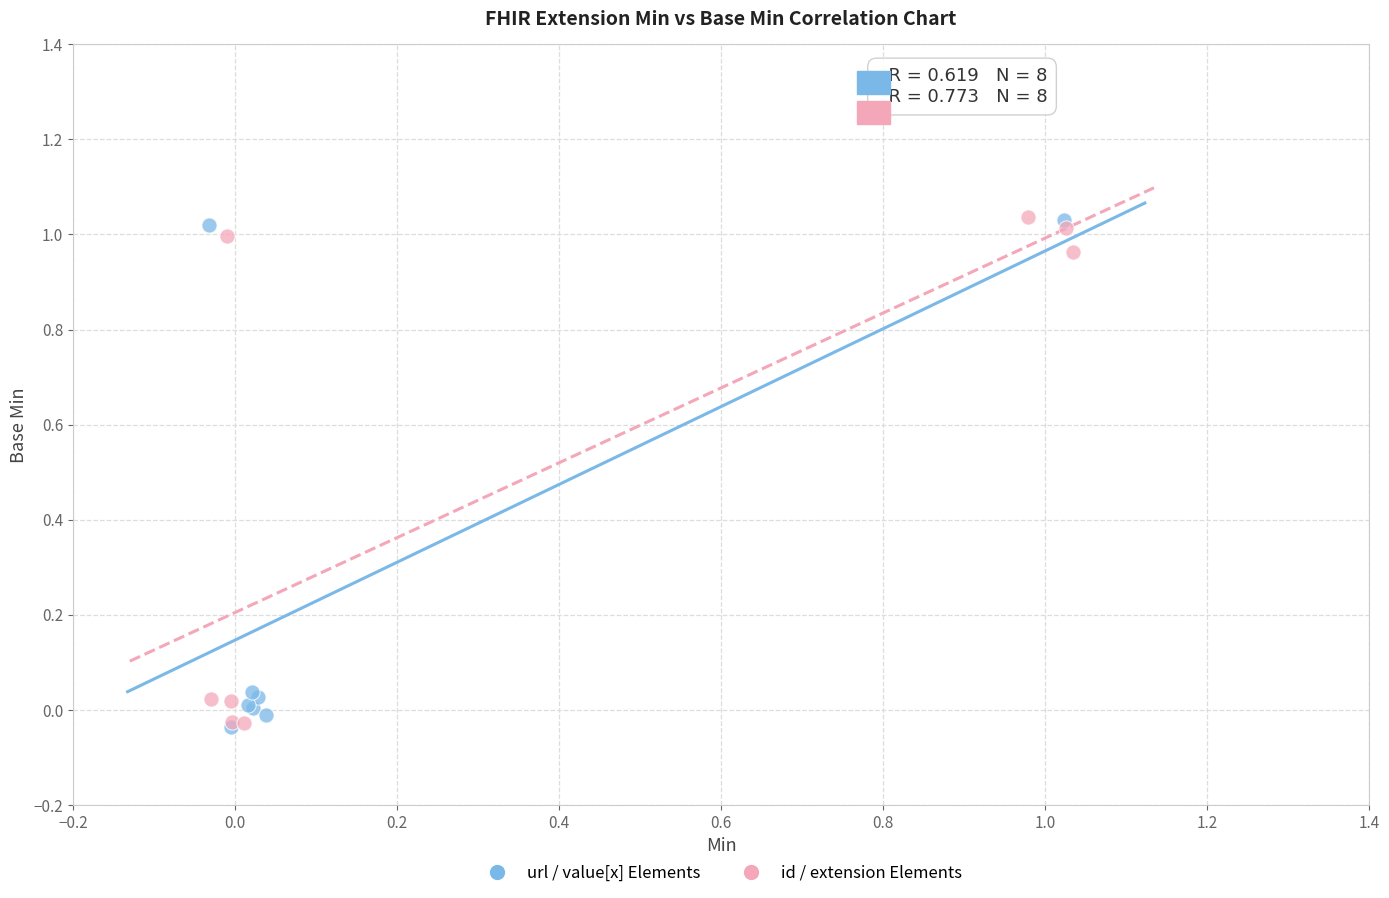

What are all the series names shown in the legend?

url / value[x] Elements, id / extension Elements